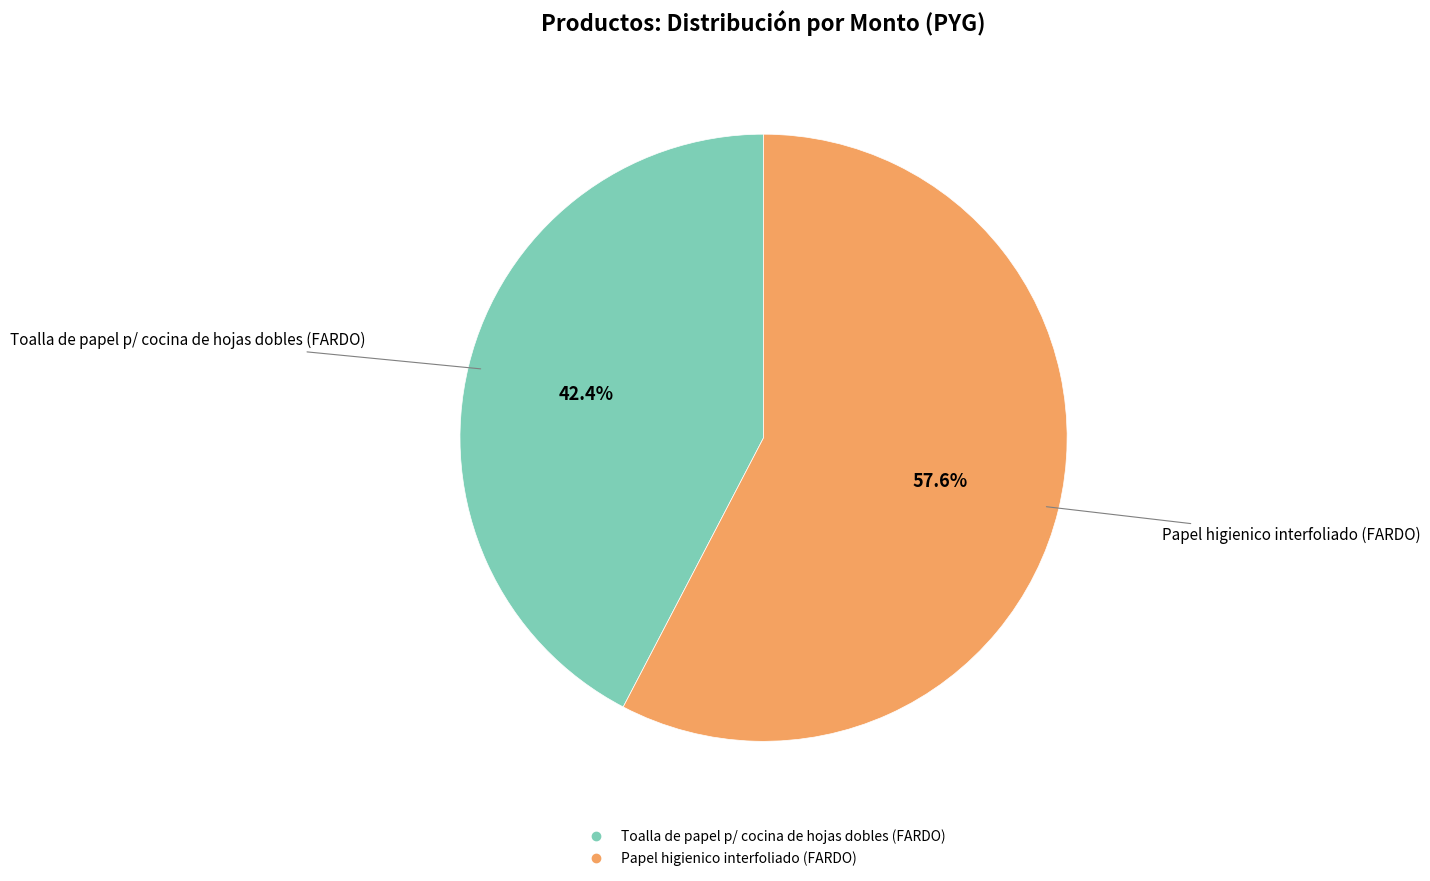

What is the ratio of the value at Toalla de papel p/ cocina de hojas dobles (FARDO) to the value at Papel higienico interfoliado (FARDO)?

0.7